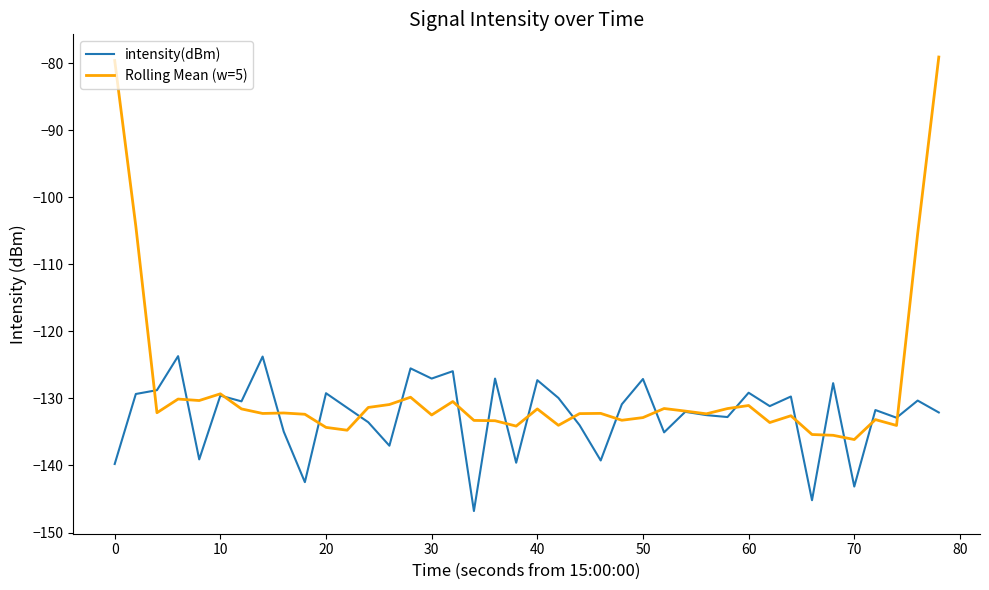

Which series has the largest total across all categories?

Rolling Mean (w=5)